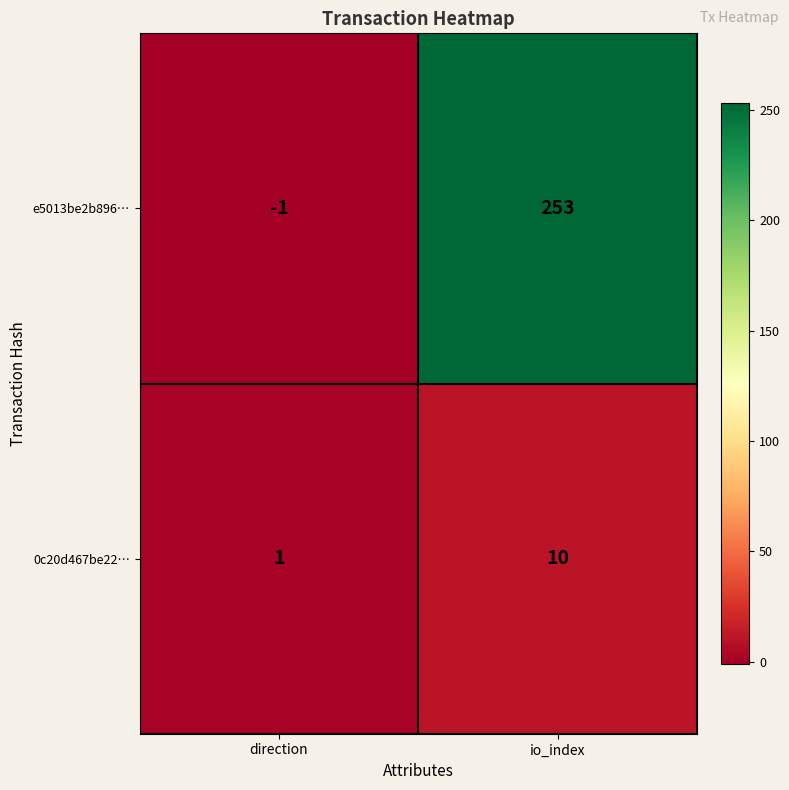

Reading left to right, what are all the values shown in this chart?

e5013be2b896…: direction=-1	io_index=253
0c20d467be22…: direction=1	io_index=10